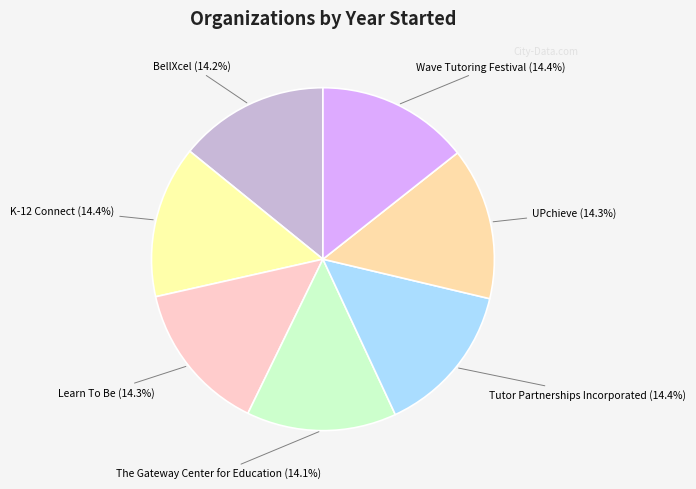

How many segments does this pie chart have?

7